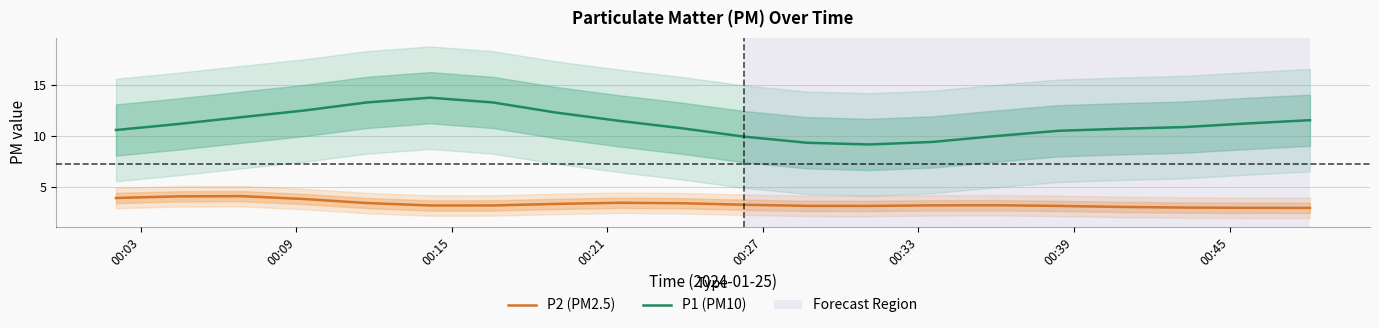

What is the minimum value for P1 (PM10)?

9.2